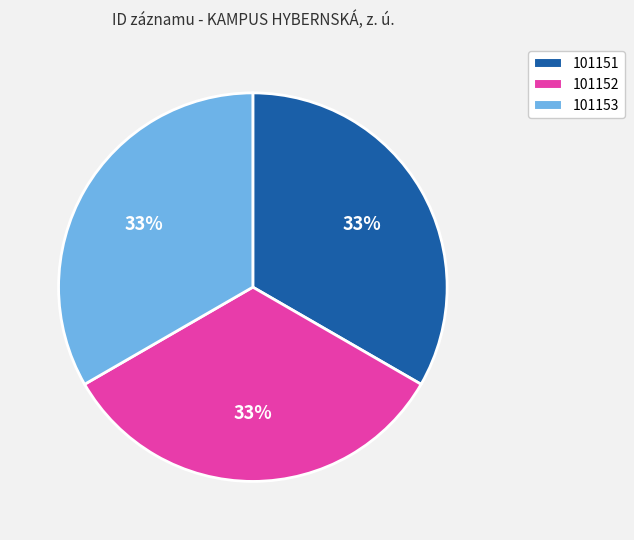

What is the ratio of the value at 101151 to the value at 101153?

1.0